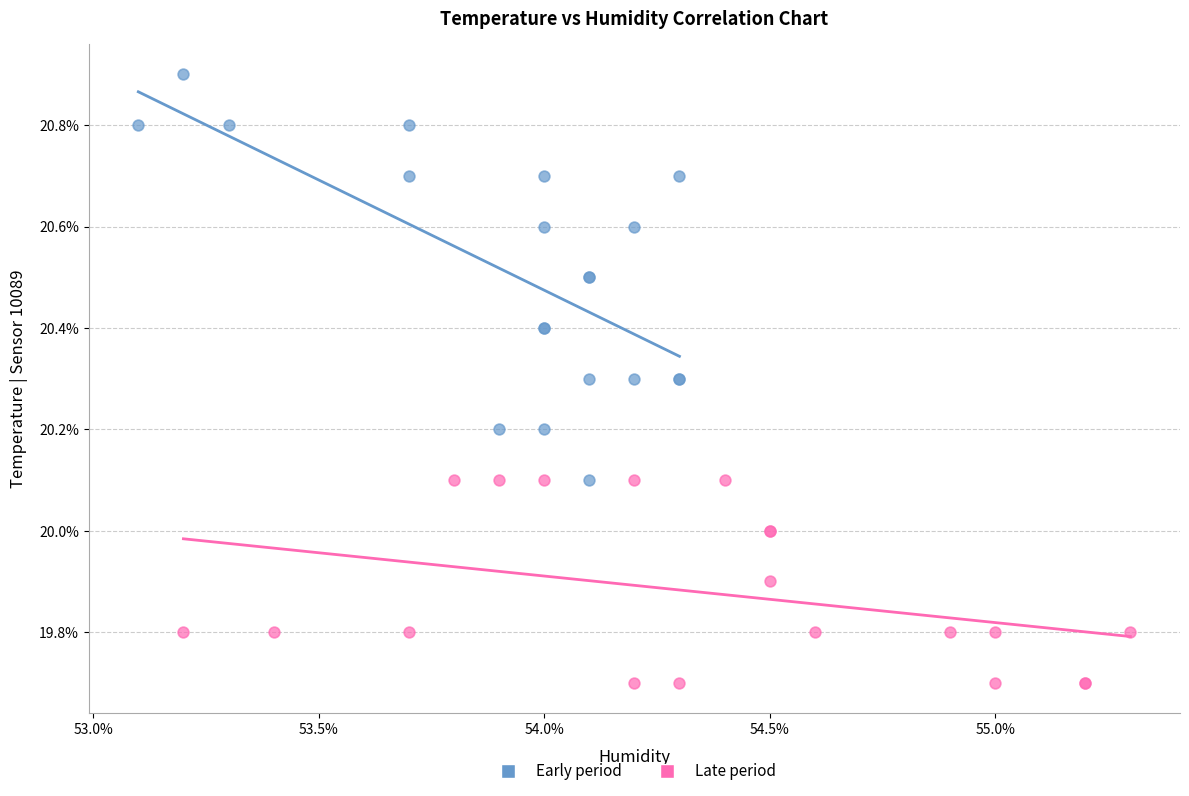

Which series contains the lowest Y value?

Late period